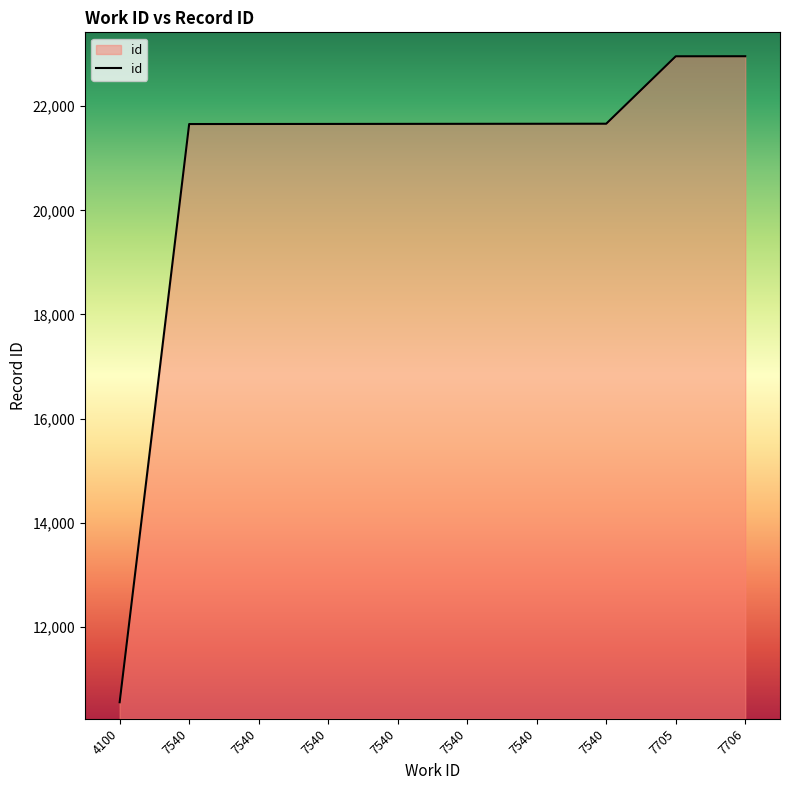

How many lines are shown in the chart?

1